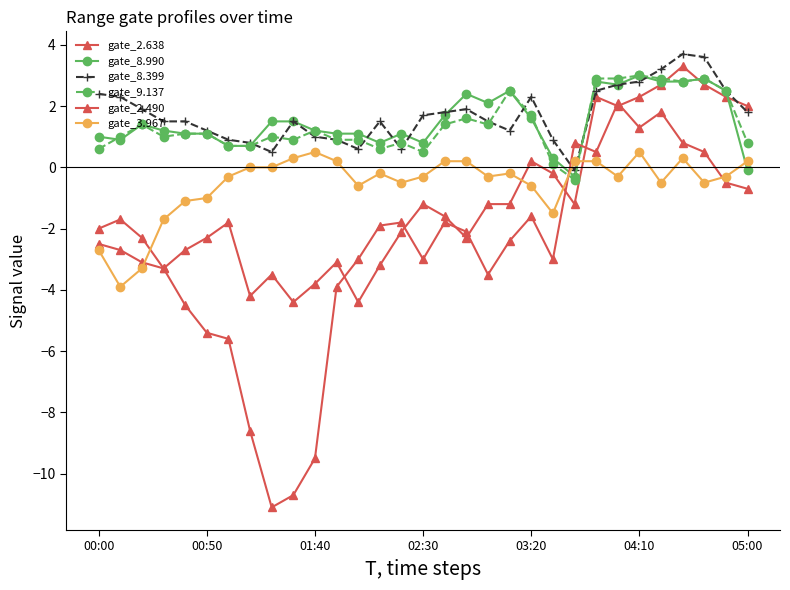

After their last crossing, which series has the higher values: gate_2.490 or gate_8.399?

gate_8.399